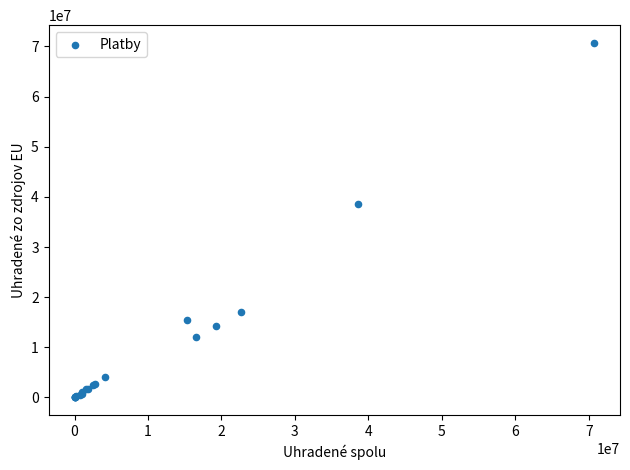

What Y value in the scatter plot is closest to 35355099?

38581909.0